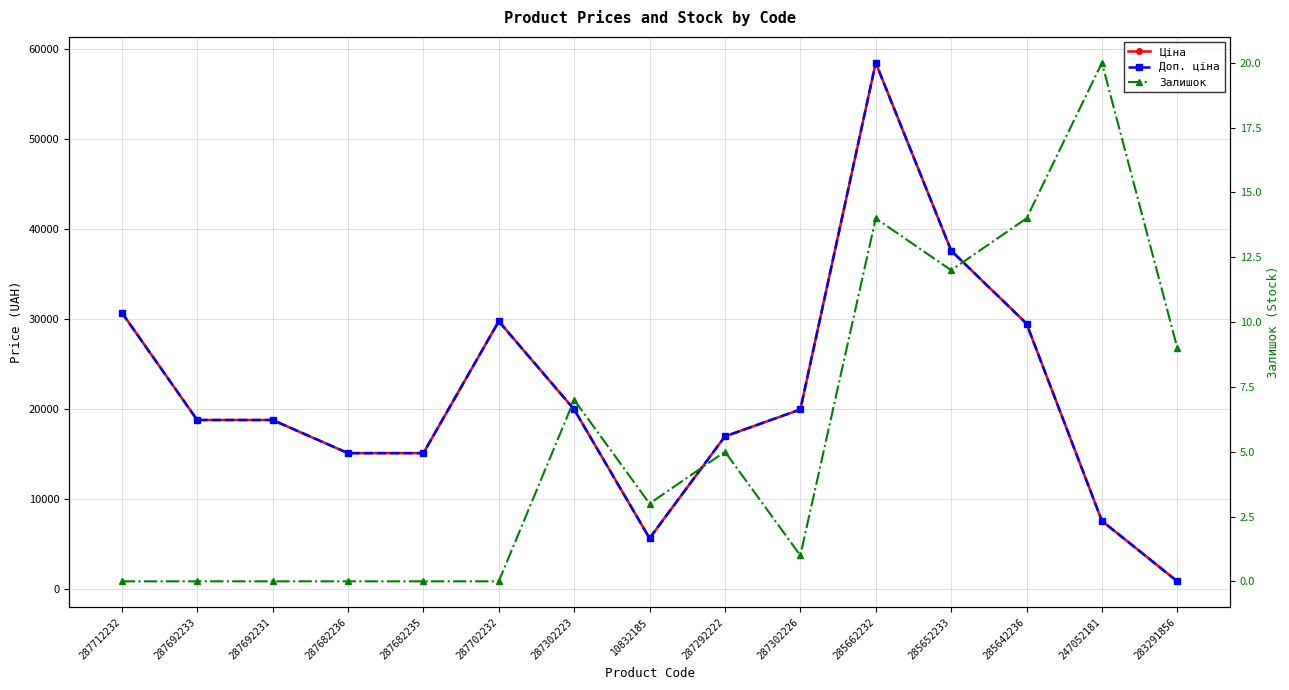

Which series has the largest total across all categories?

Ціна